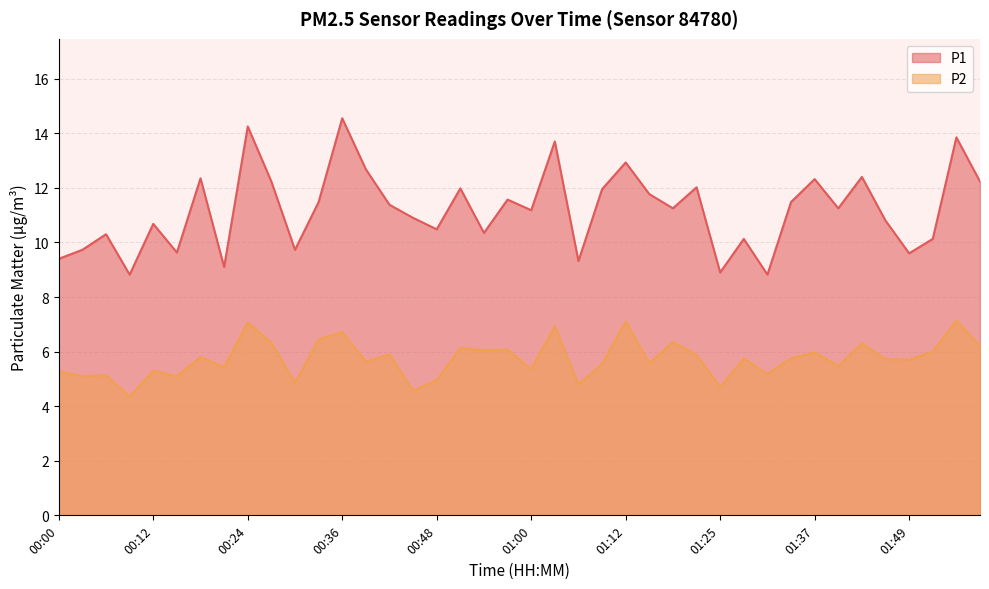

Which series has the widest spread of values?

P1